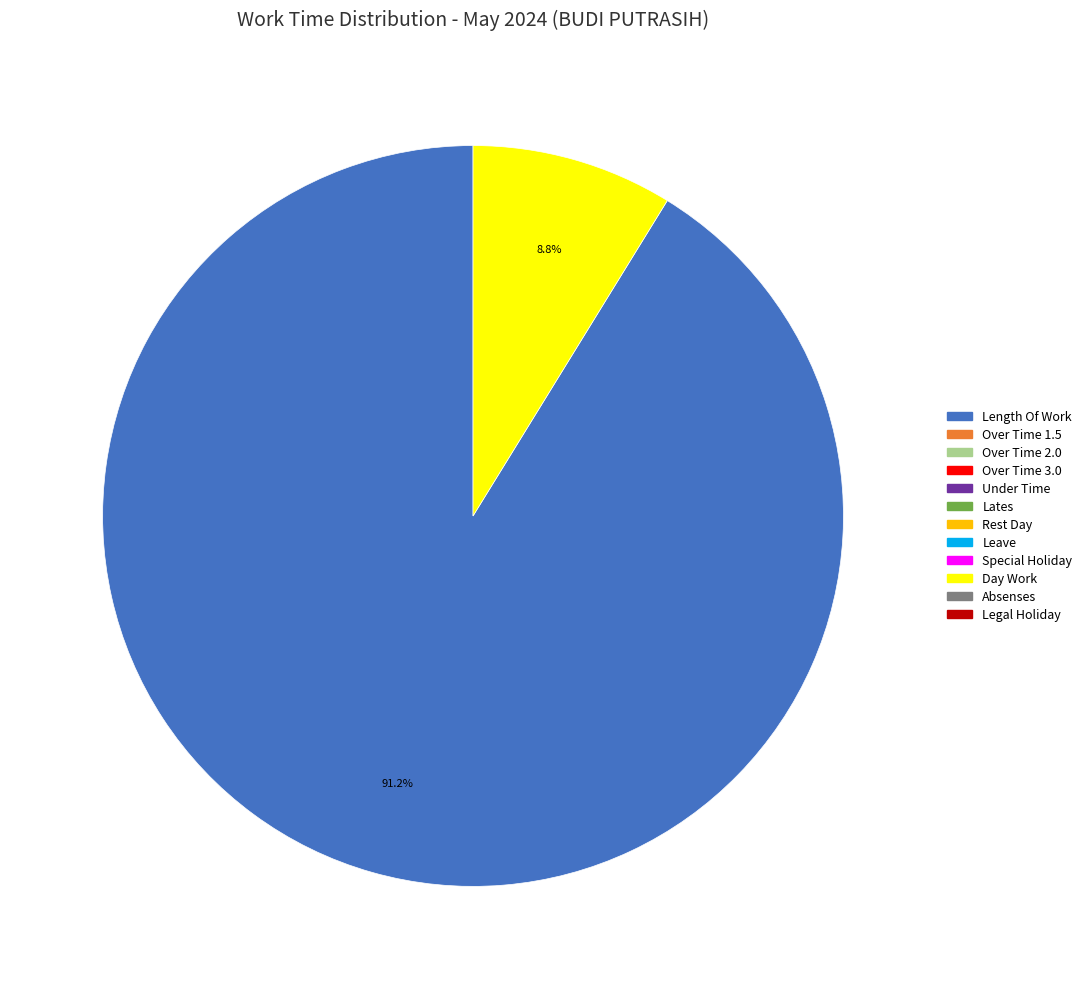

How many slices are in this pie chart?

2